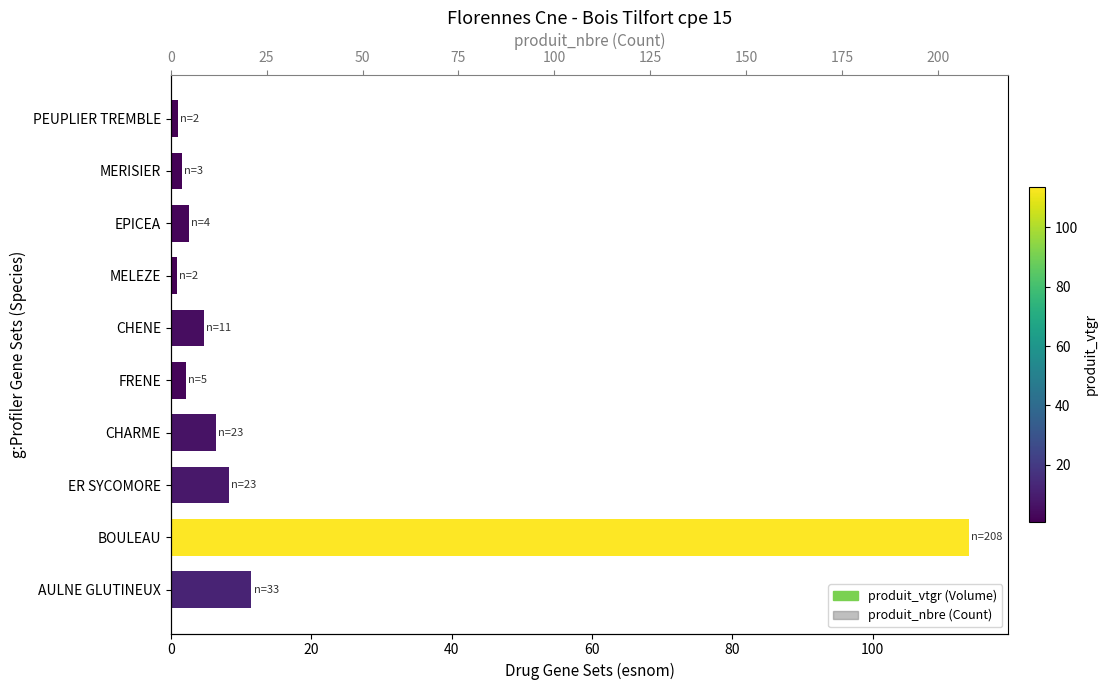

Which series changed the most between AULNE GLUTINEUX and BOULEAU?

produit_nbre